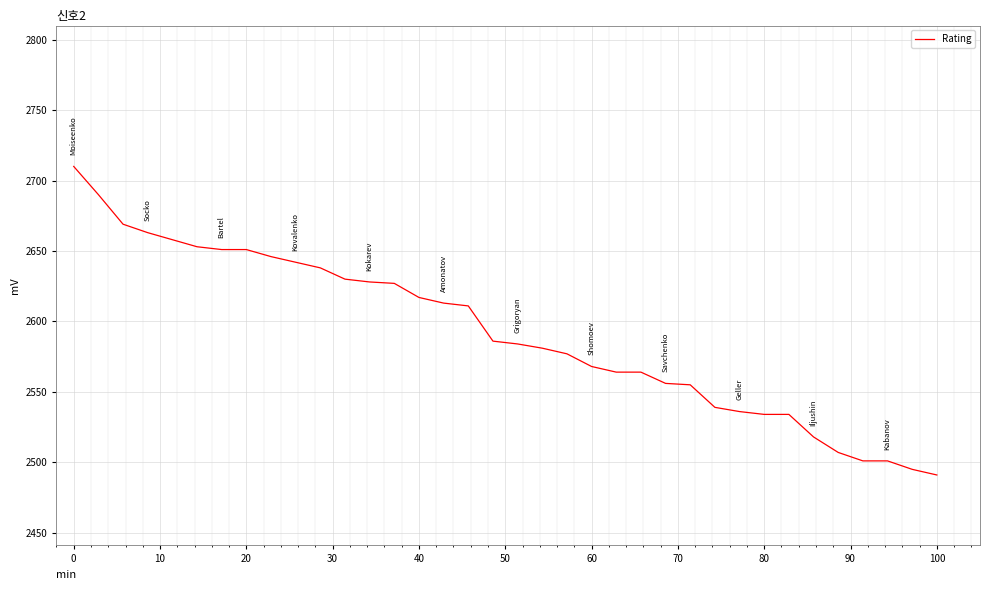

What is the smallest value displayed?

2491